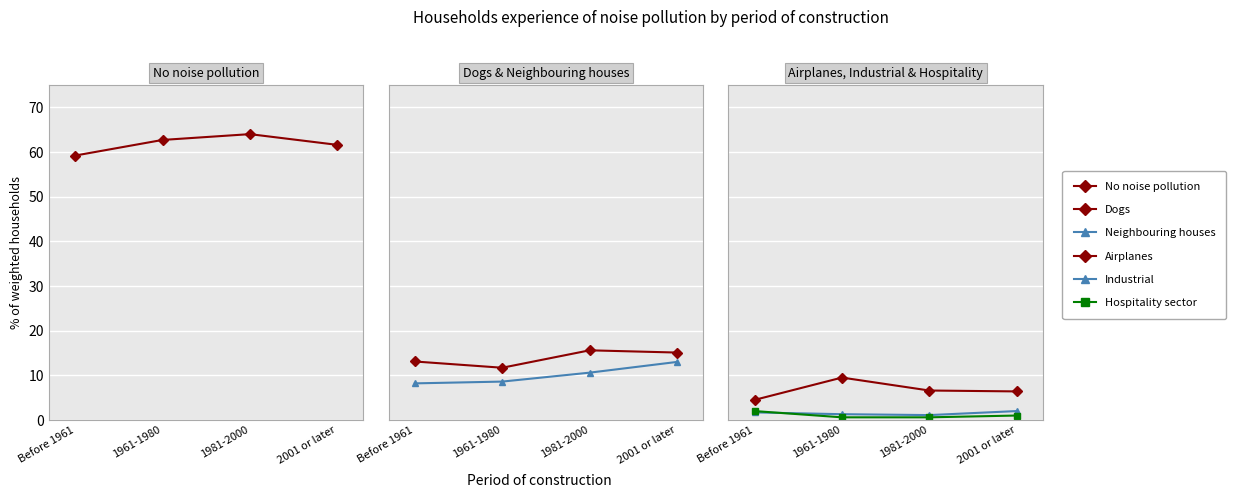

Rank the series by their maximum value, from lowest to highest.

Industrial, Hospitality sector, Airplanes, Neighbouring houses, Dogs, No noise pollution